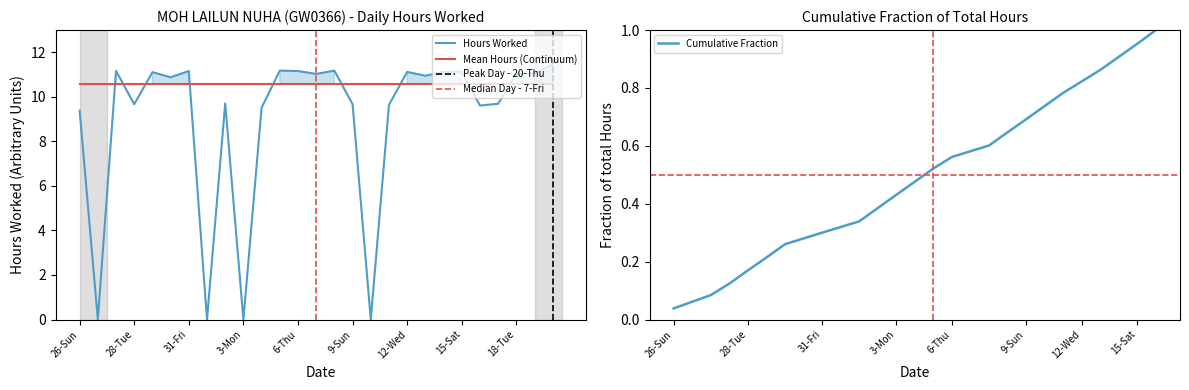

How many distinct data groups are displayed?

1